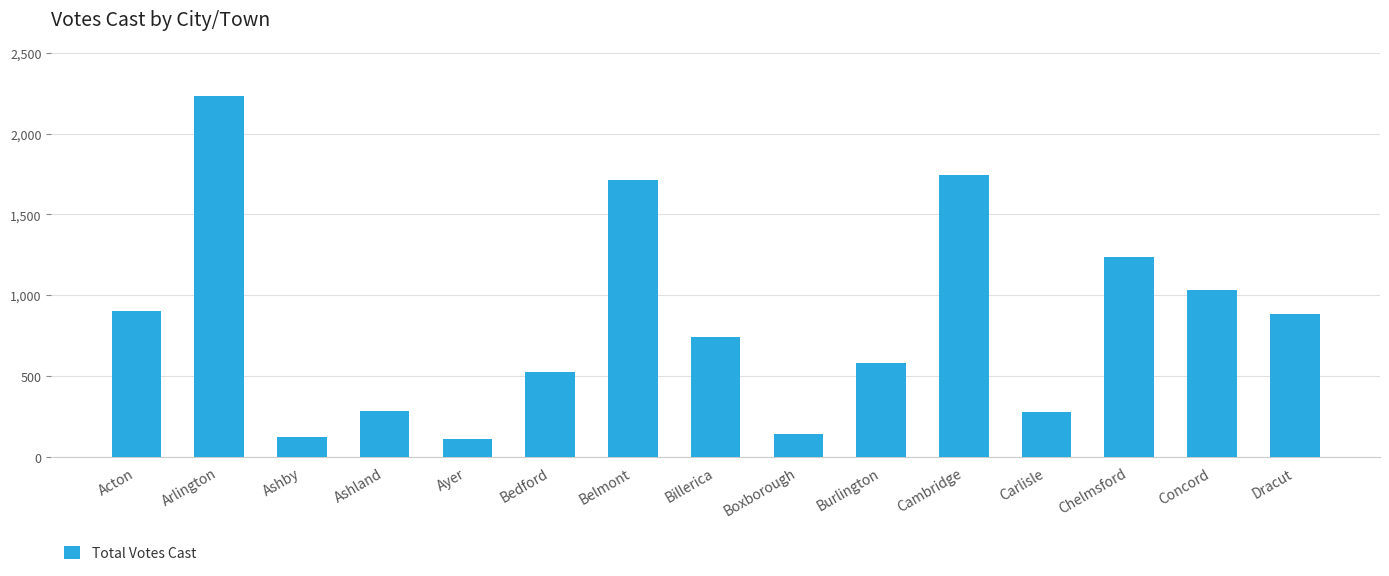

Reading left to right, list all the values displayed in this chart.

Acton=901	Arlington=2233	Ashby=123	Ashland=286	Ayer=112	Bedford=527	Belmont=1716	Billerica=739	Boxborough=141	Burlington=582	Cambridge=1743	Carlisle=274	Chelmsford=1238	Concord=1030	Dracut=882